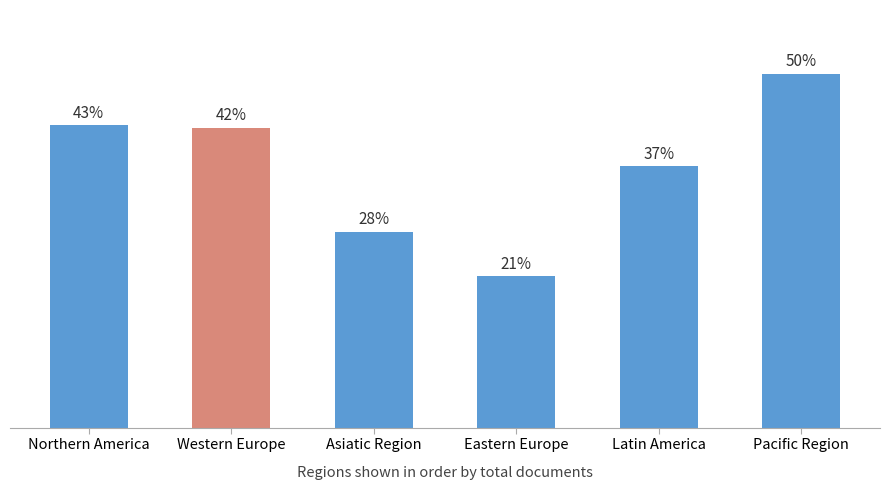

Does the chart contain stacked bars?

No